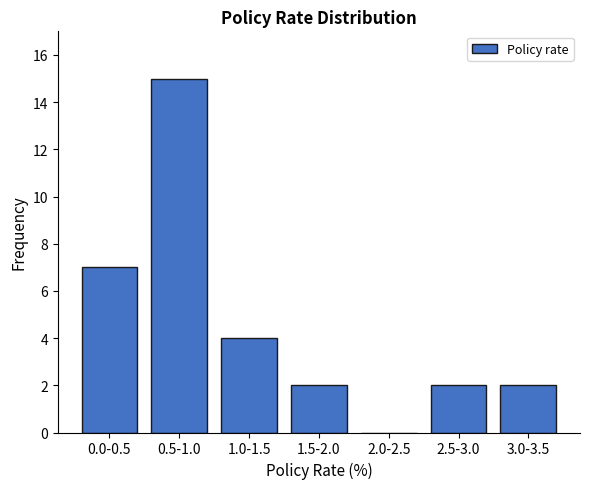

Reading left to right, what are all the values shown in this chart?

0.0-0.5=7	0.5-1.0=15	1.0-1.5=4	1.5-2.0=2	2.0-2.5=0	2.5-3.0=2	3.0-3.5=2